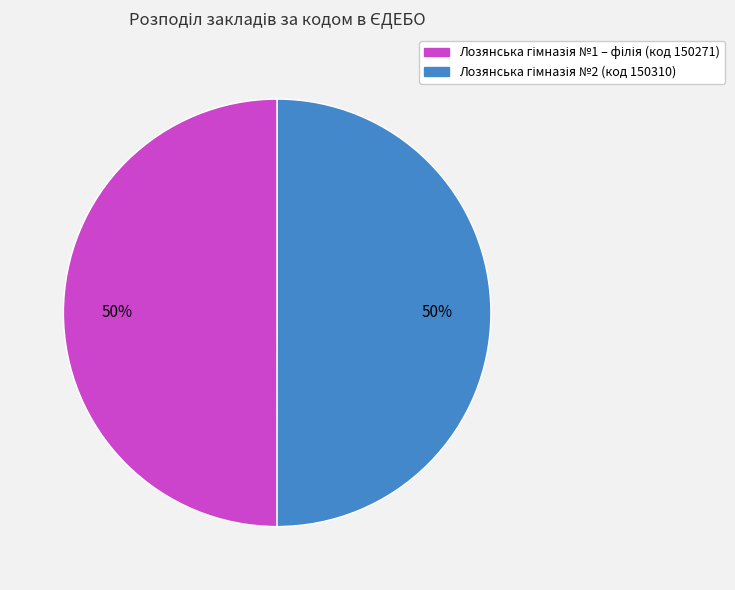

To the nearest percent, what is the average slice percentage?

50%